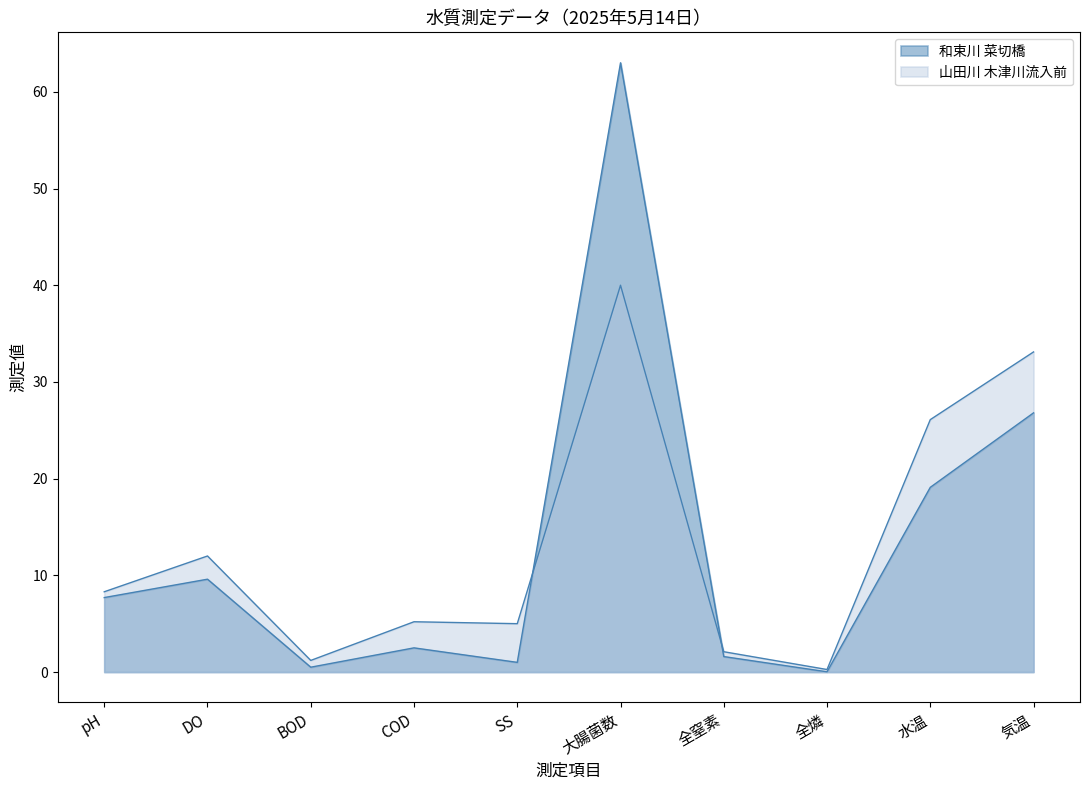

Is the value of 和束川 菜切橋 at 全燐 greater than the value of 山田川 木津川流入前 at 大腸菌数?

No